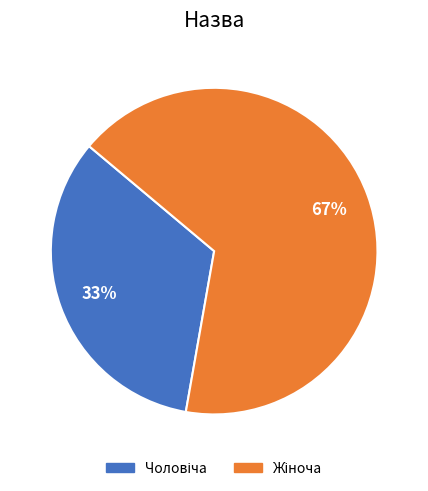

How many segments does this pie chart have?

2